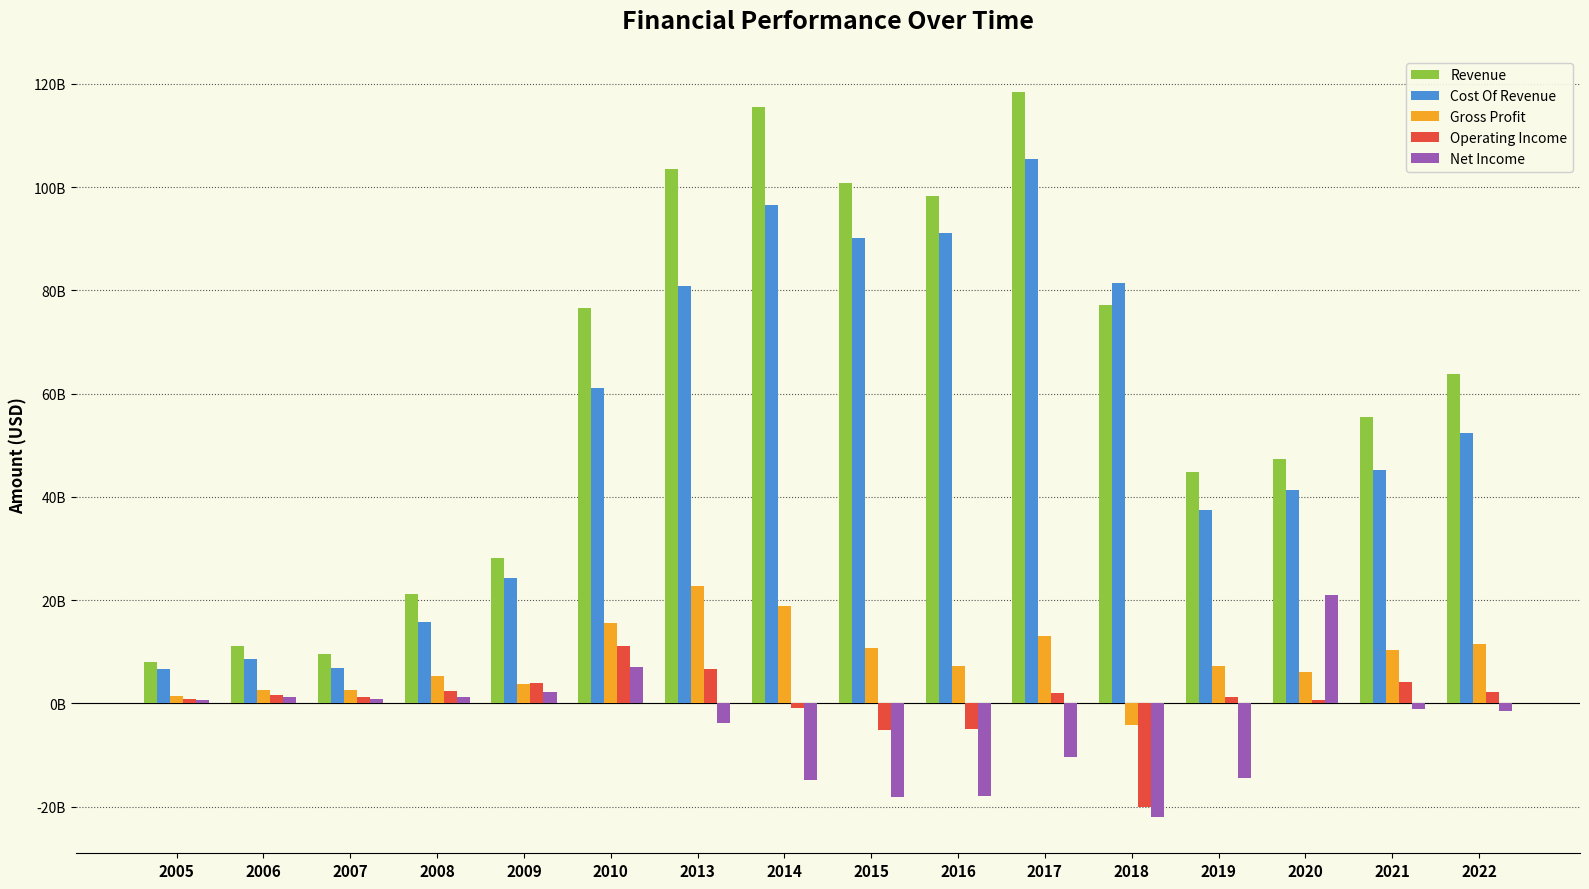

Are the bars grouped side by side (vs. stacked)?

Yes